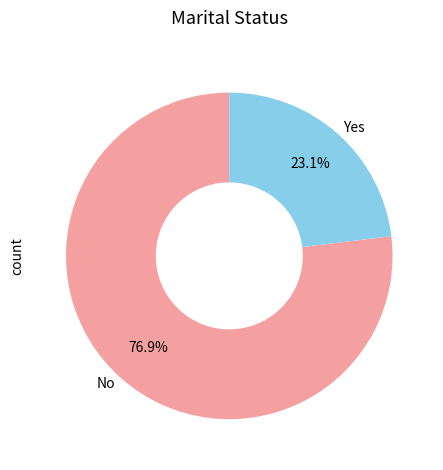

Rank the categories by value from highest to lowest.

No, Yes